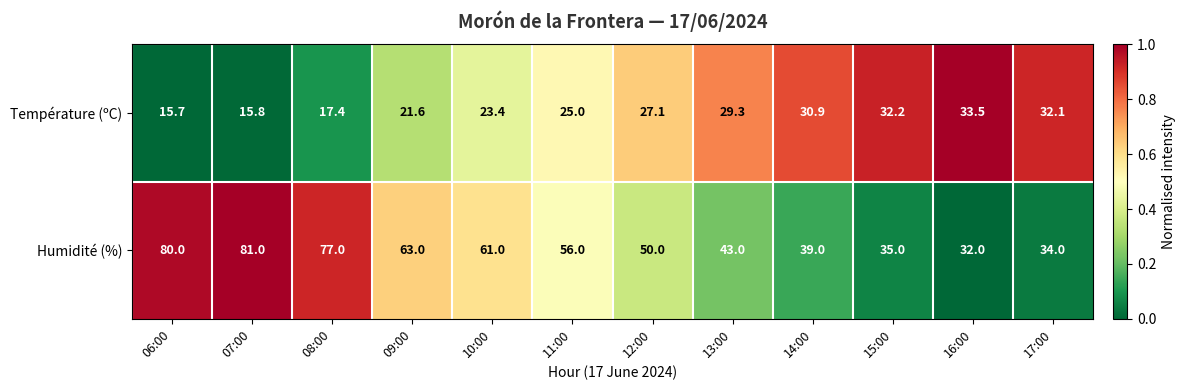

At which category is the sum across all series the highest?

07:00